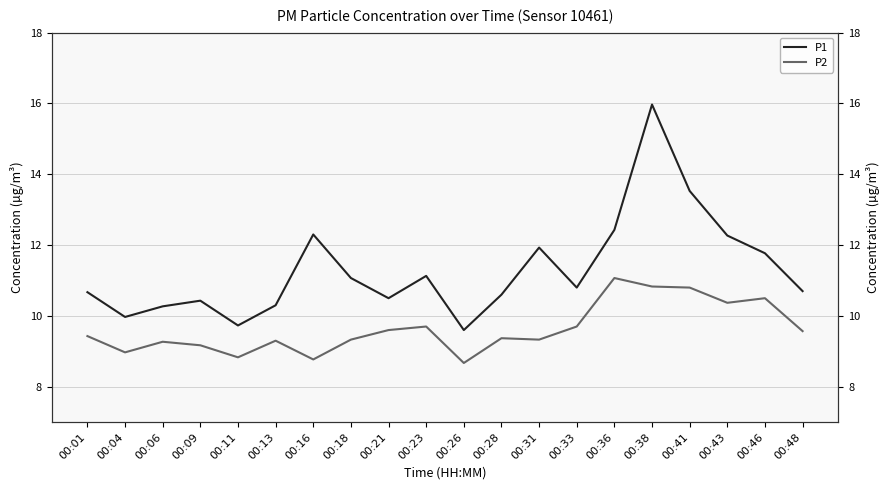

Rank the series by their maximum value, from lowest to highest.

P2, P1